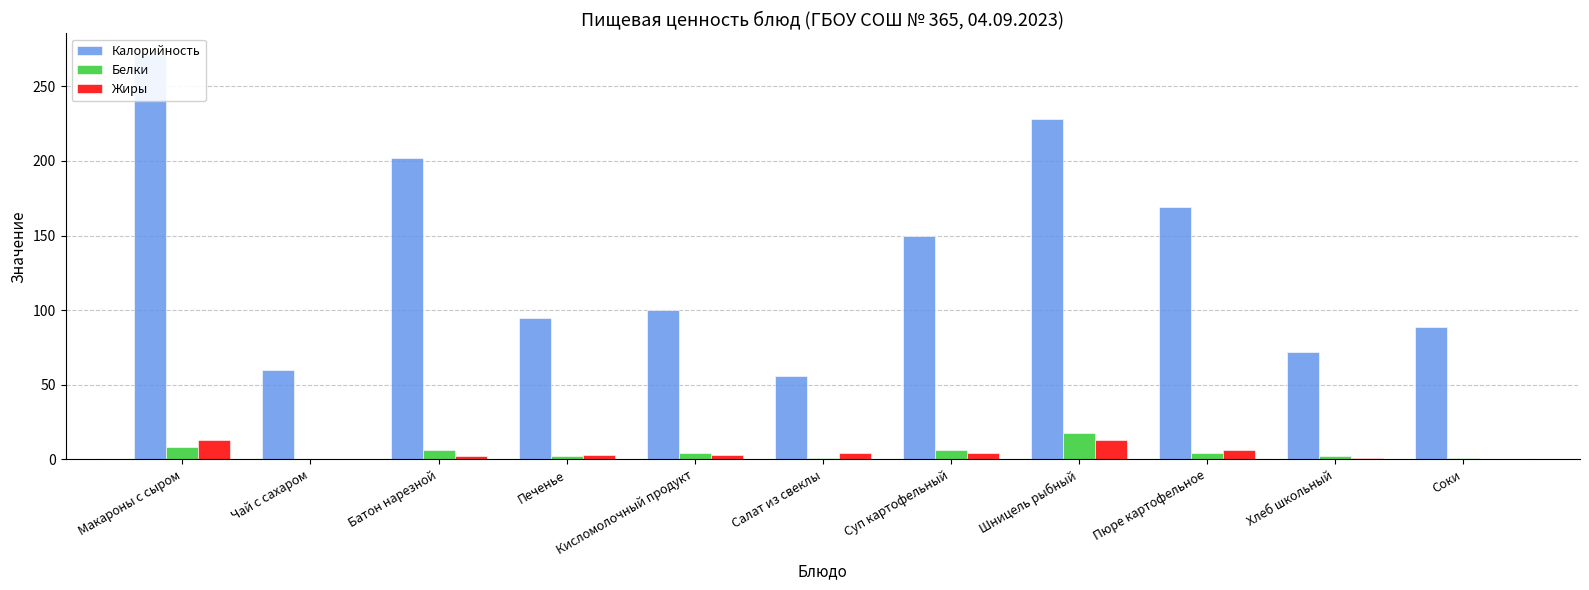

At Кисломолочный продукт, list the series in order from largest to smallest.

Калорийность, Белки, Жиры